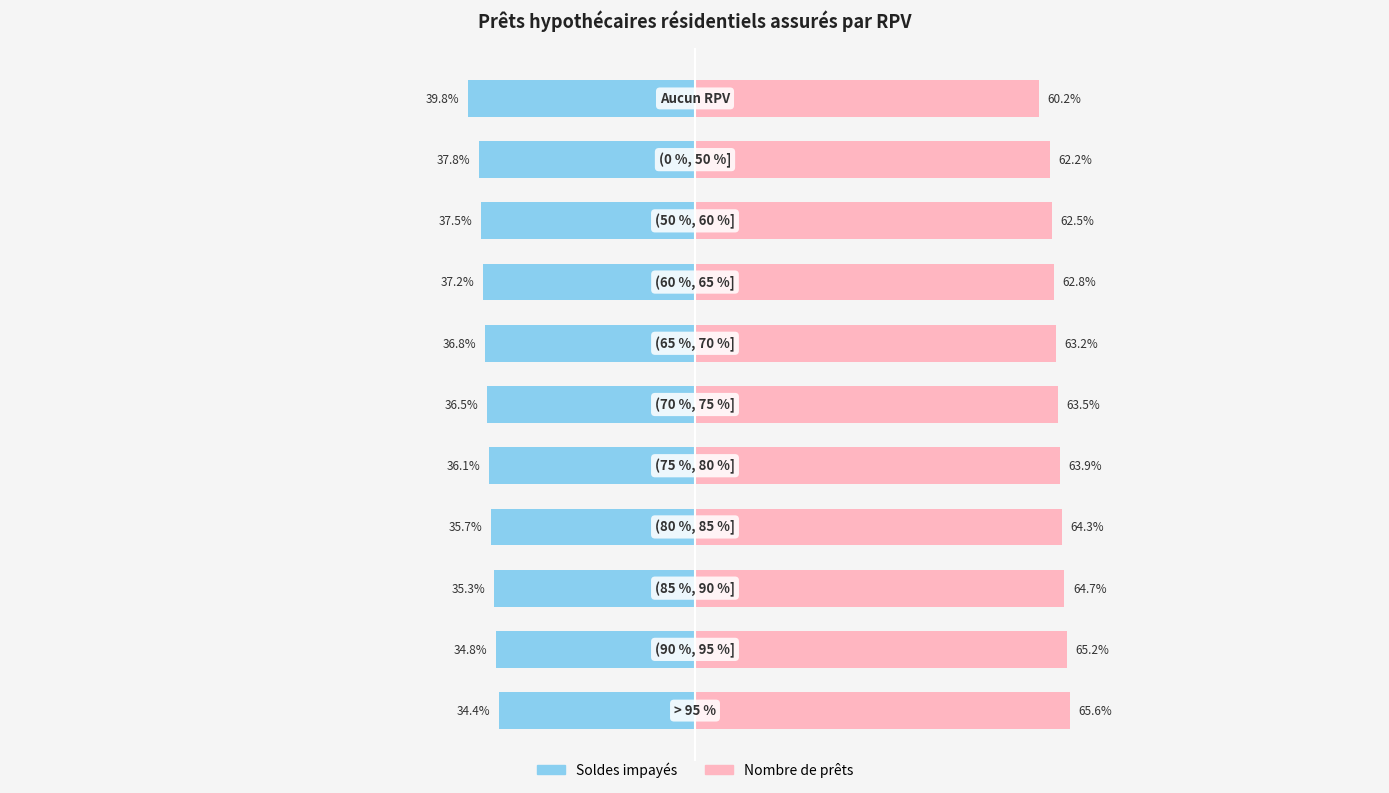

At 6, list the series in order from smallest to largest.

Soldes impayés (RPV), Nombre de prêts (RPV)